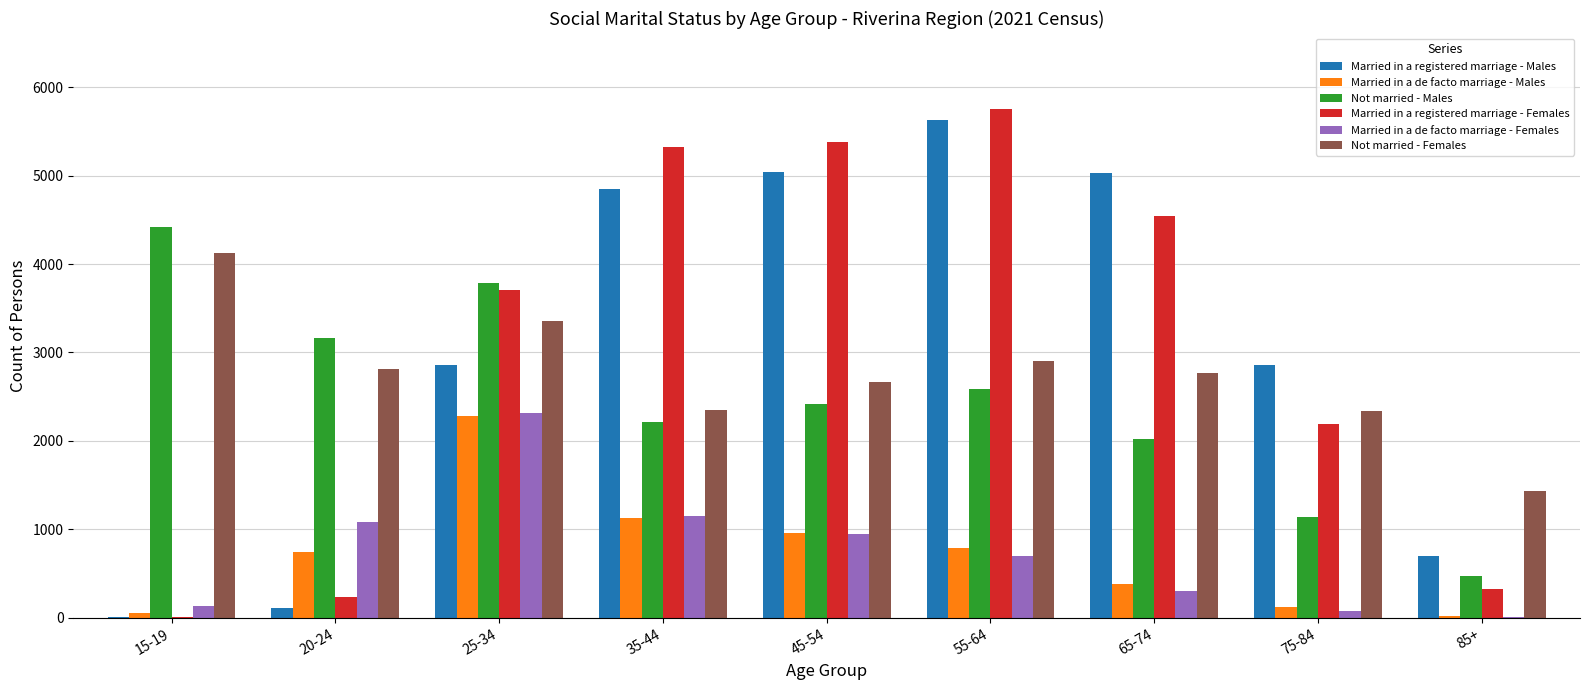

What is the total value across all series at 20-24?

8139